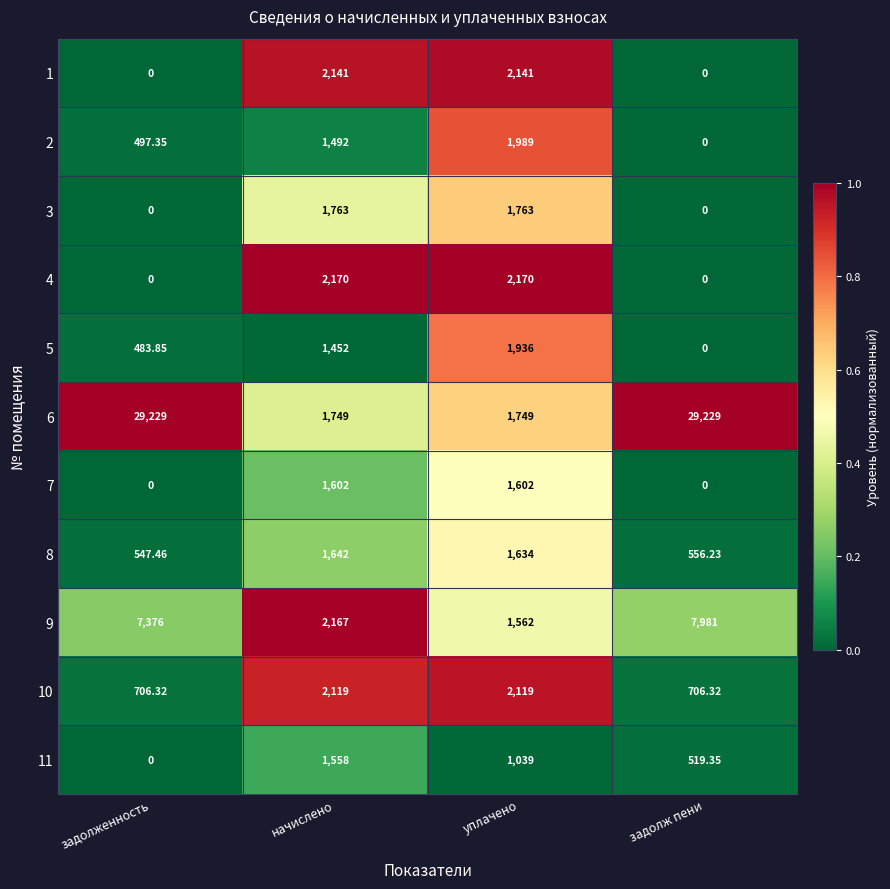

At which category is the sum across all series the highest?

задолж пени